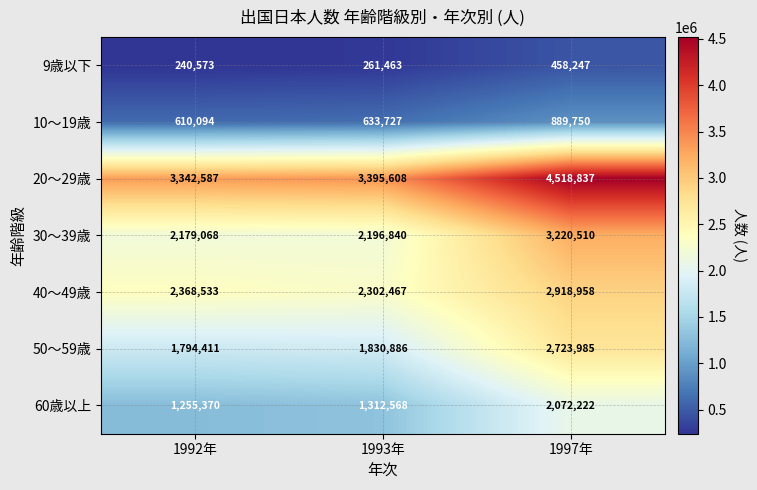

At which category is the sum across all series the highest?

1997年